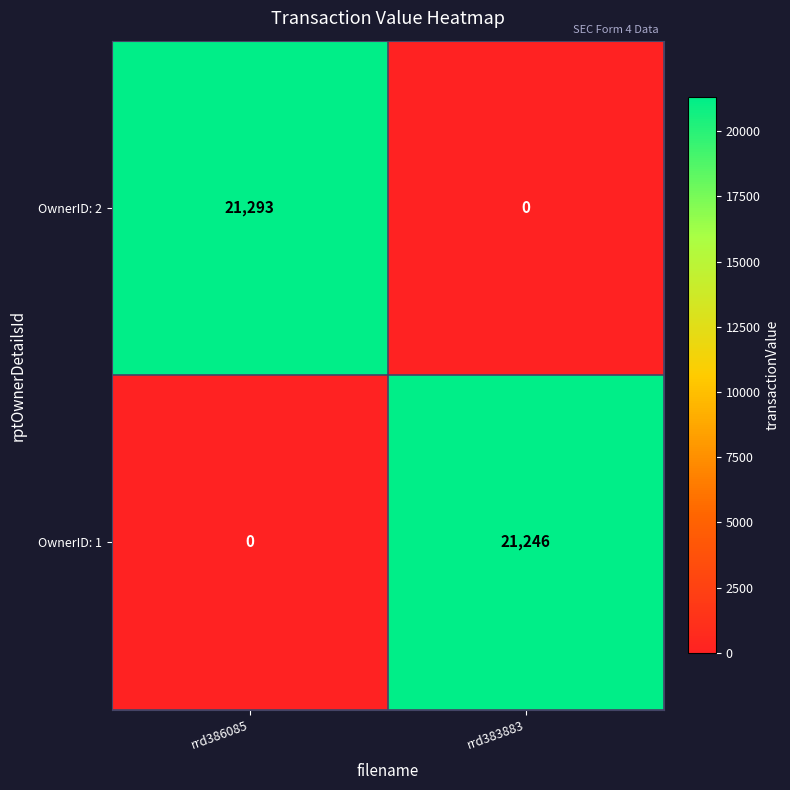

Which series has the largest total across all categories?

OwnerID: 2